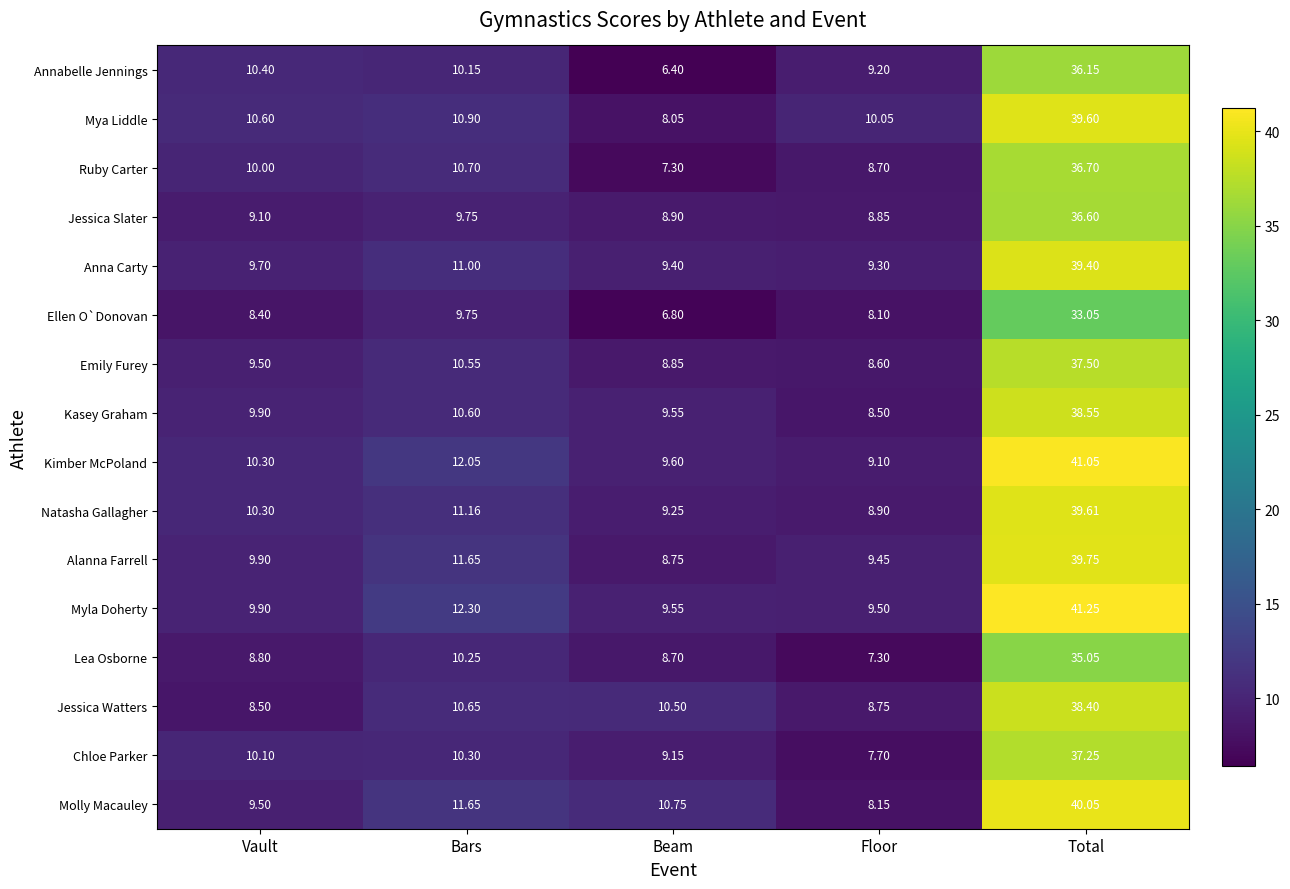

At which label is Ruby Carter closest to 22?

Bars